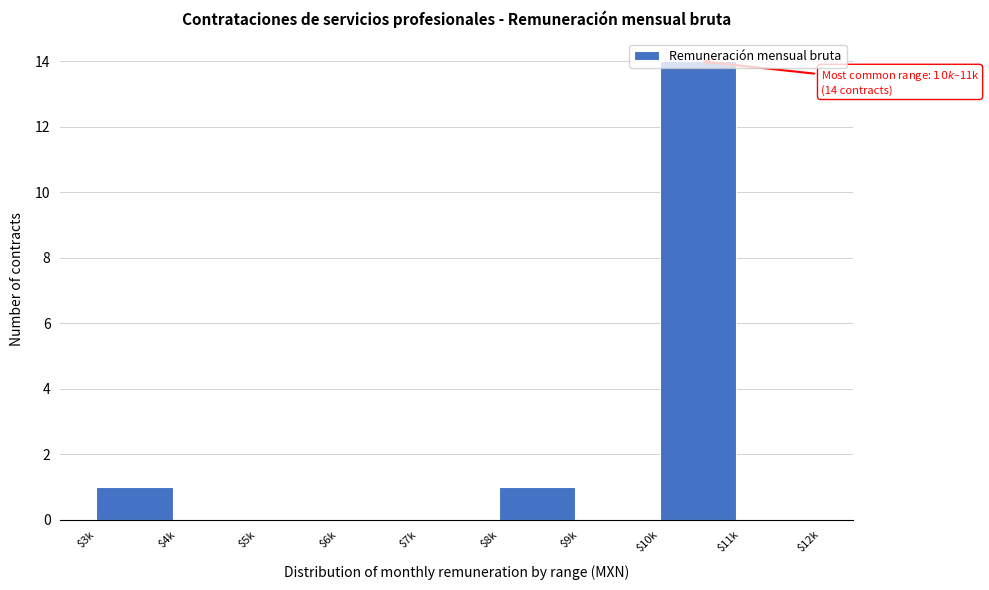

Which category has the highest value across all series?

$10k